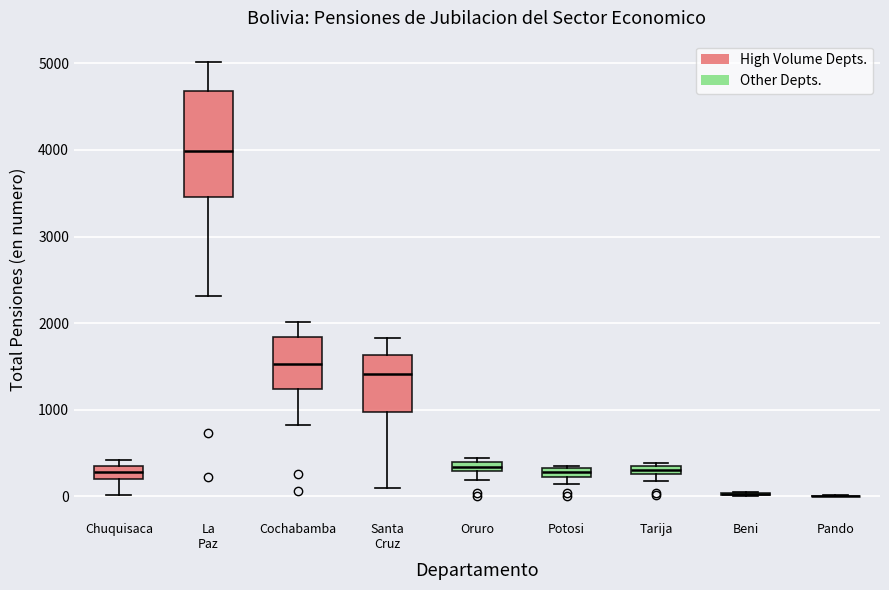

Which box is the tallest, from its lower edge to its upper edge?

La Paz